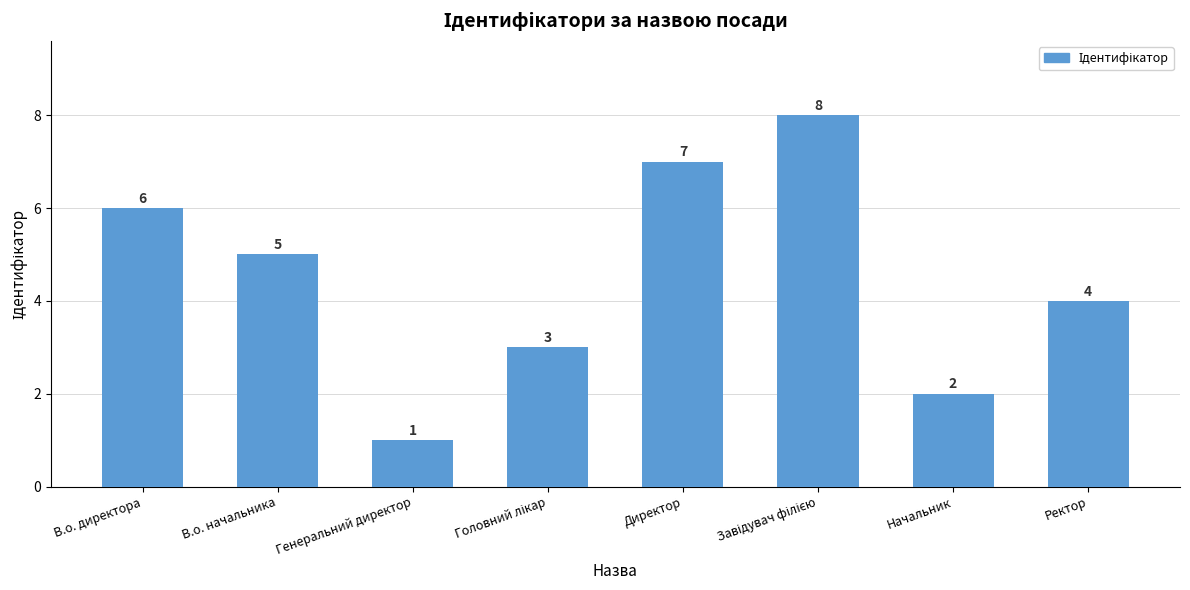

Which has a higher value, Ректор or Директор?

Директор